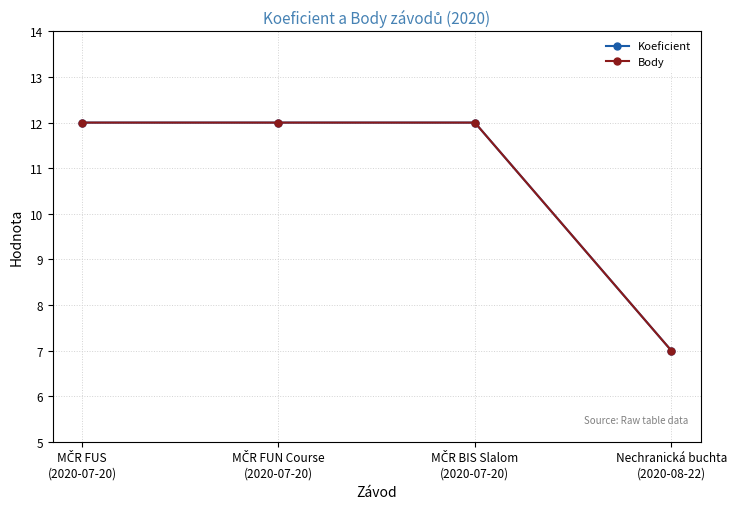

Does the chart display data point markers on the line(s)?

Yes